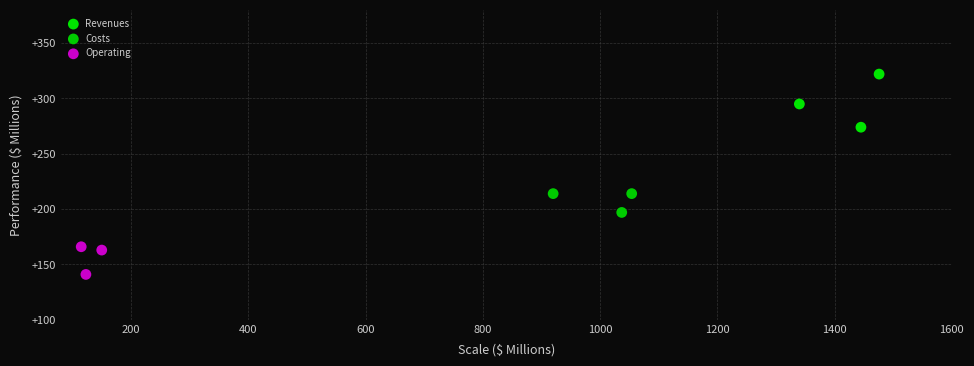

Which series reaches the maximum Y coordinate?

Revenues